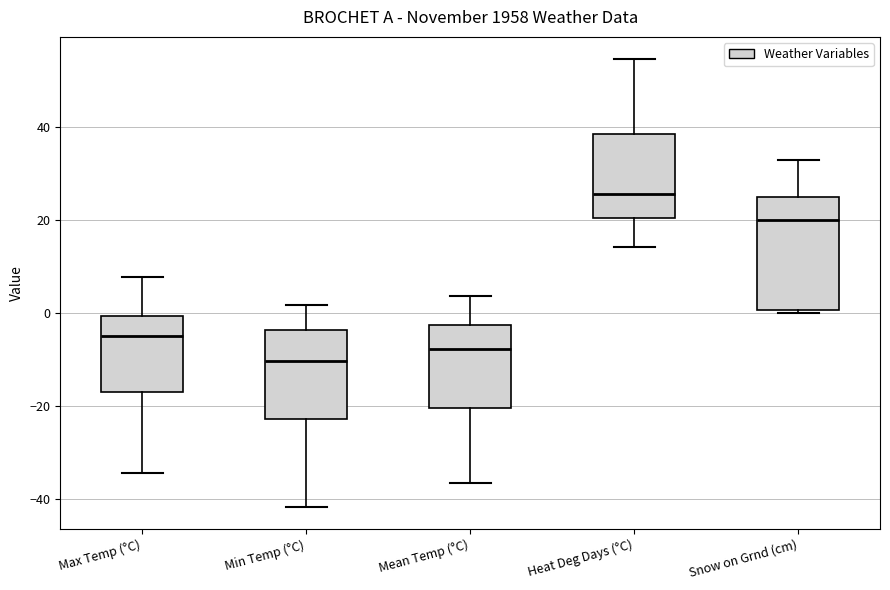

Comparing the boxes themselves (not the whiskers), which one is the tallest?

Snow on Grnd (cm)